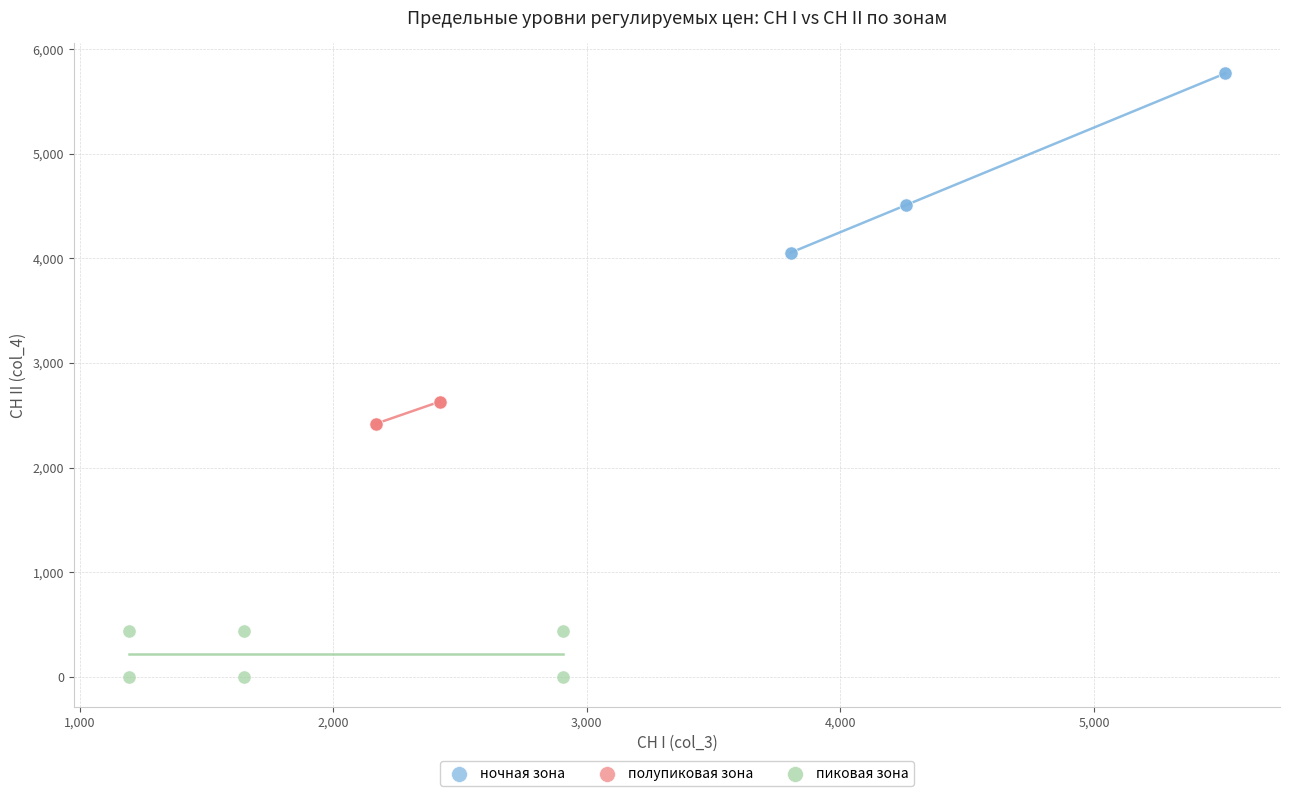

Which series reaches the maximum Y coordinate?

ночная зона